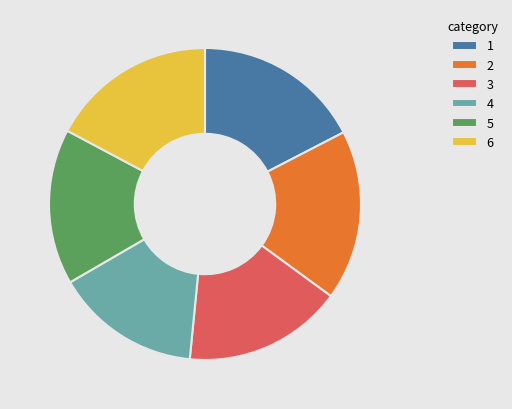

The 2 slice represents 18% of the pie. True or false?

True